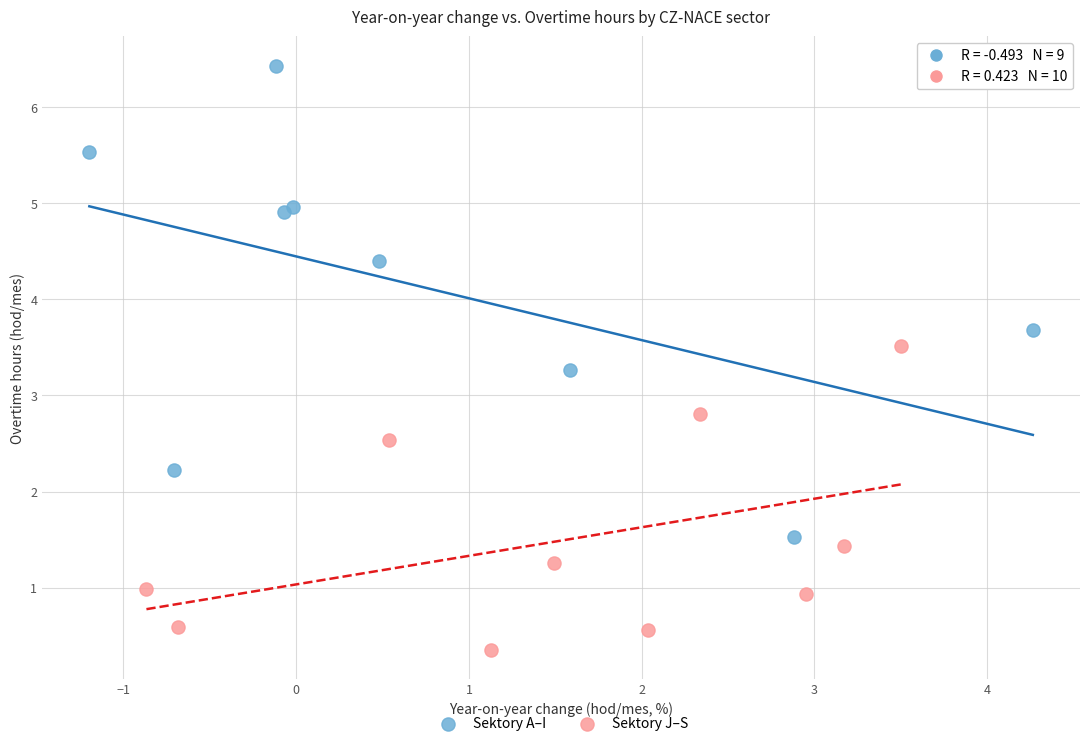

Which series has the largest Y range (max minus min)?

Sektory A–I